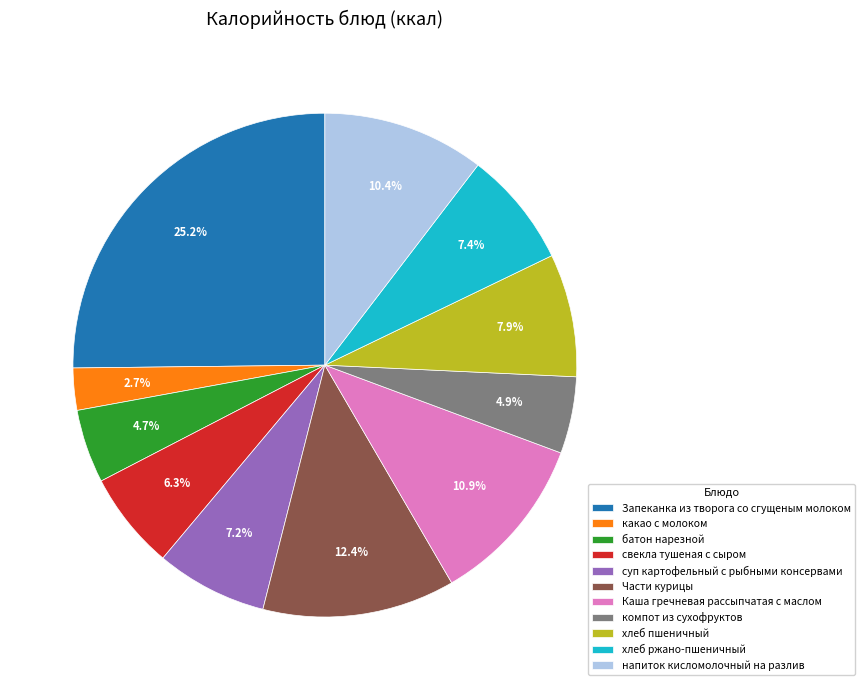

Does any single category account for the majority?

No